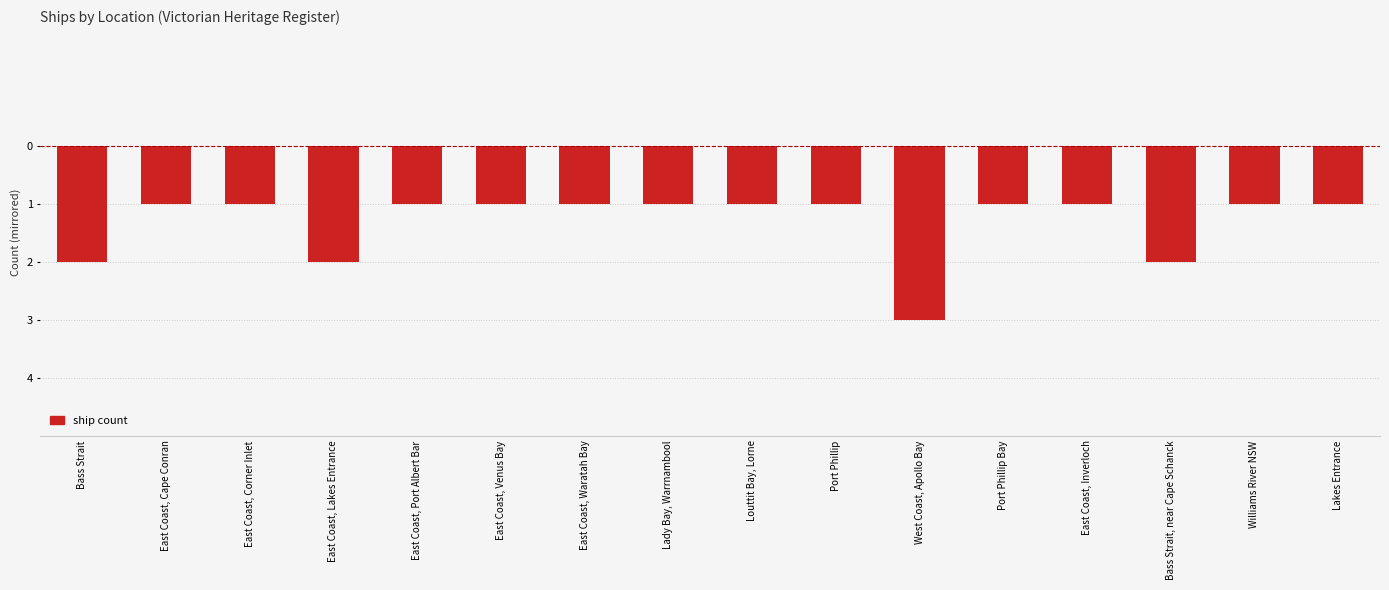

Does the chart contain stacked bars?

No